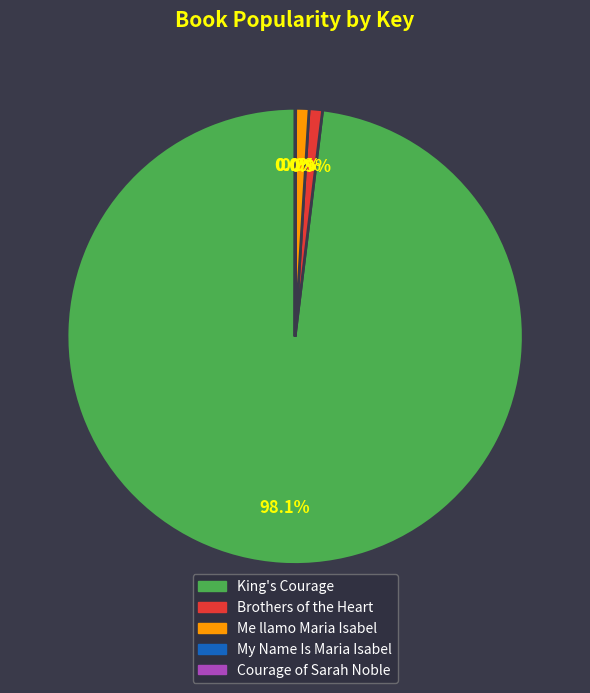

Which slice represents more than half of the pie?

King's Courage